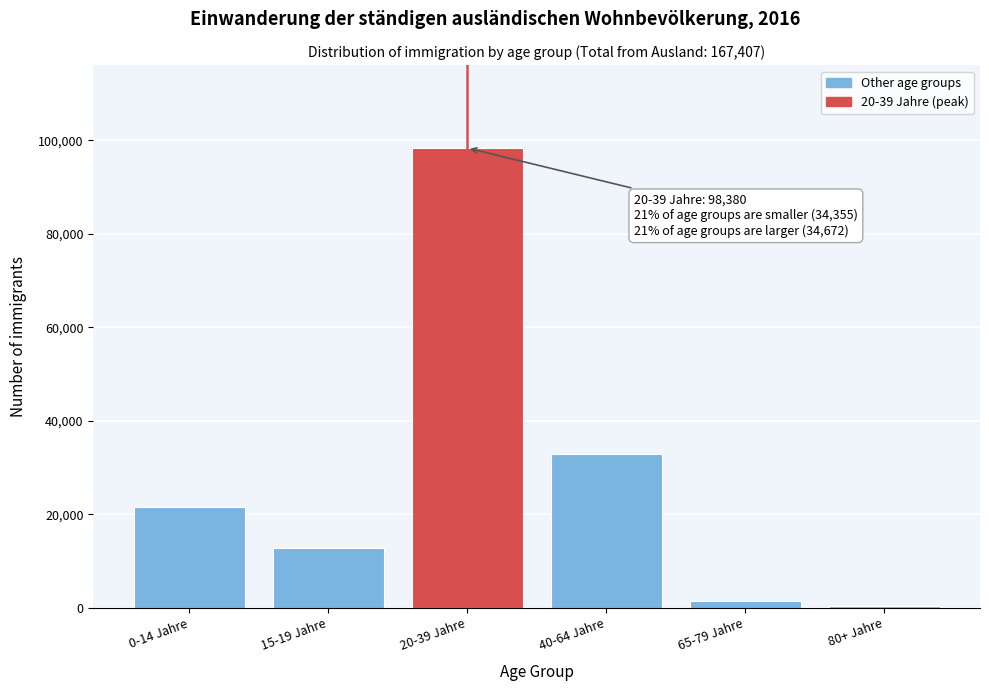

Reading left to right, list all the values displayed in this chart.

0-14 Jahre=21548	15-19 Jahre=12807	20-39 Jahre=98380	40-64 Jahre=32852	65-79 Jahre=1516	80+ Jahre=304